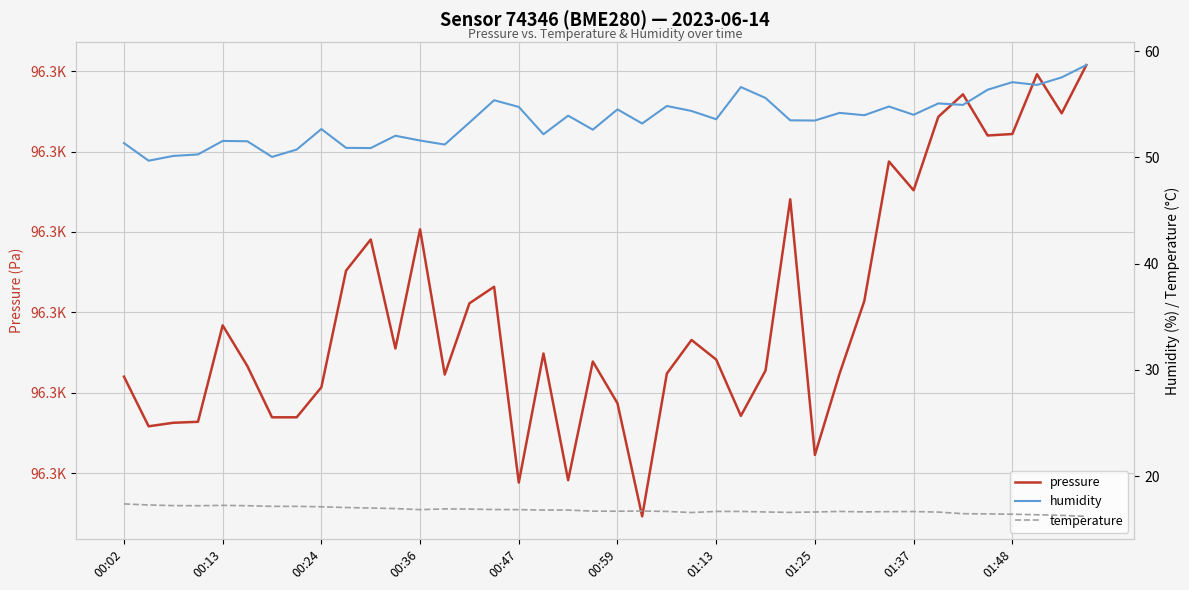

True or false: temperature and humidity cross at least once.

False